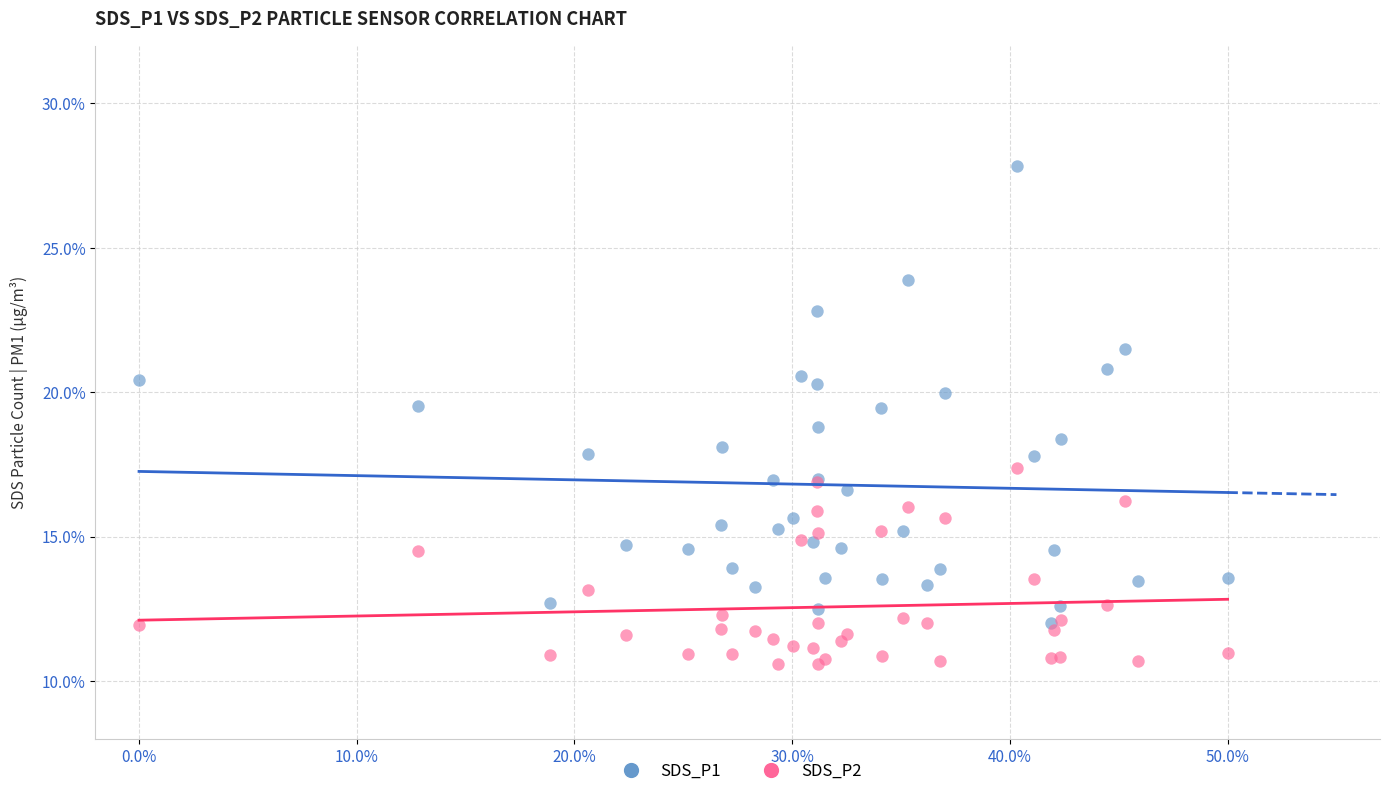

What are all the series names shown in the legend?

SDS_P1, SDS_P2